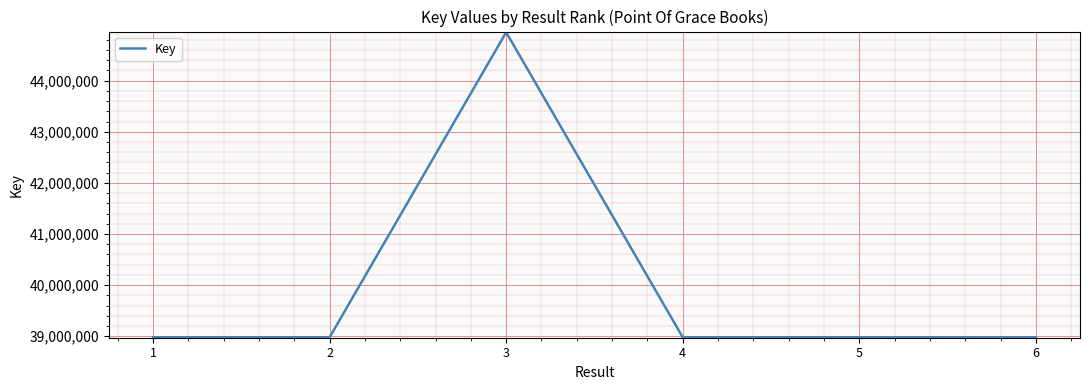

True or false: the data shows 38978418 at 4.

True